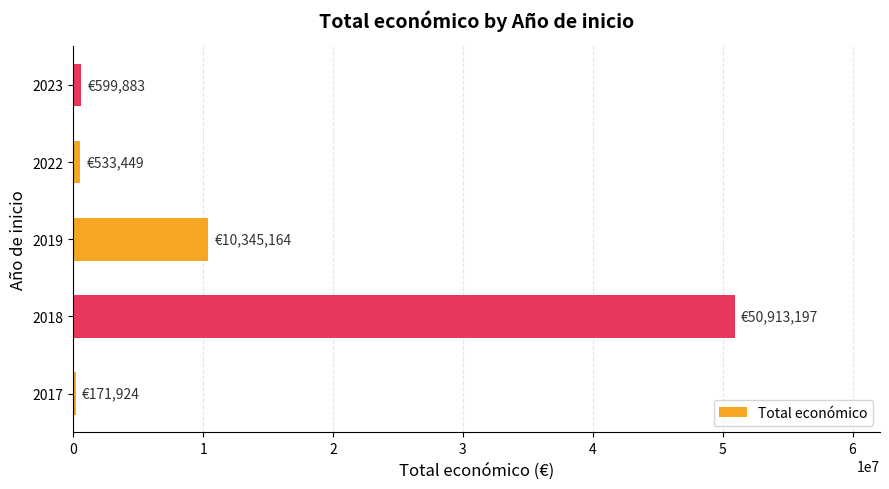

The value at 2019 is 15226374. True or false?

False